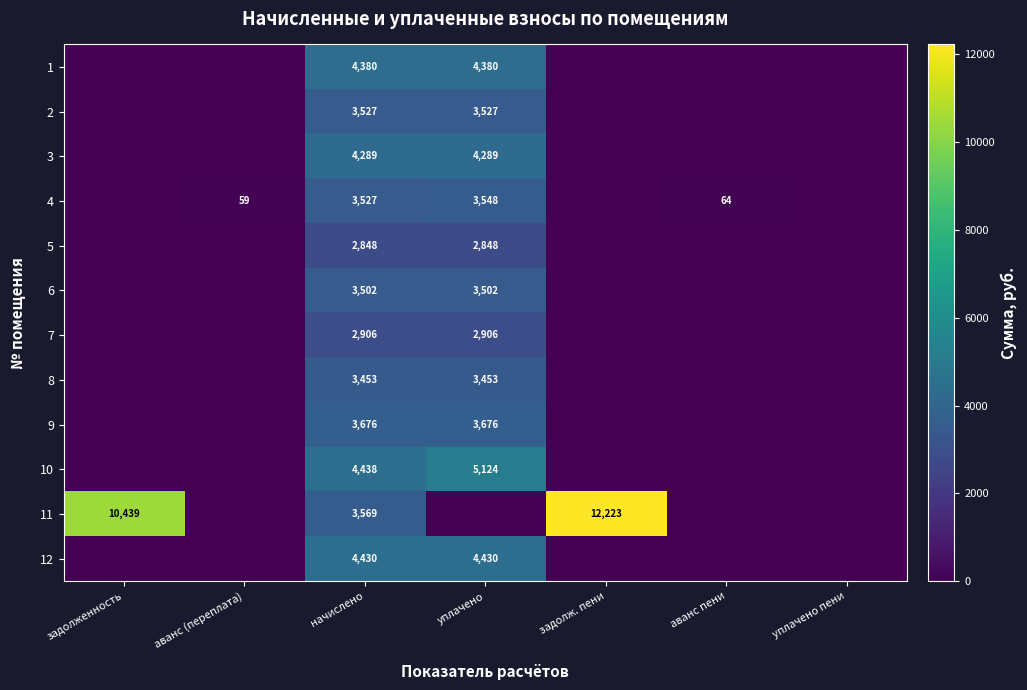

The 4 series shows 13 at аванс (переплата). True or false?

False